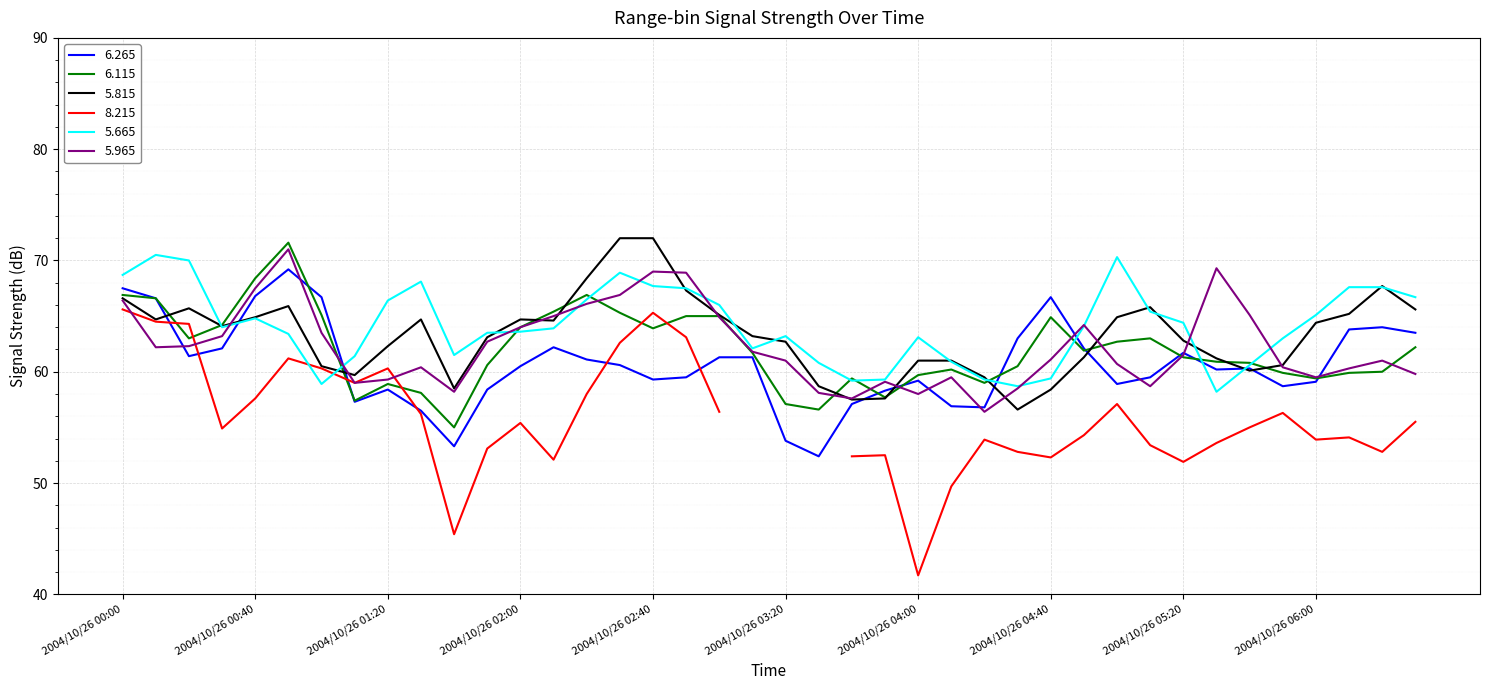

The 5.815 series shows 41.4 at 2004/10/26 01:20. True or false?

False